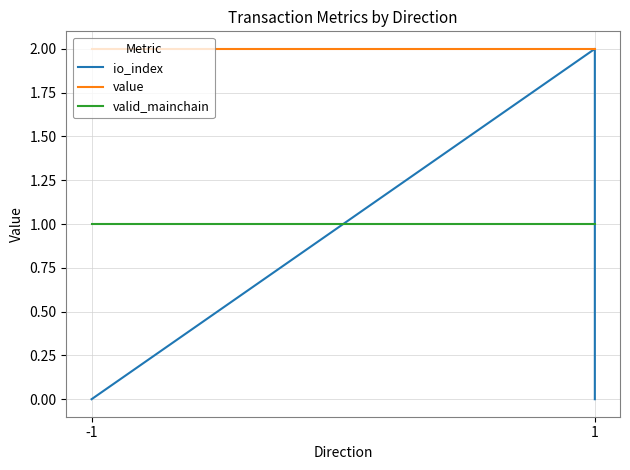

Is it true that io_index equals 0.8 at -1?

False